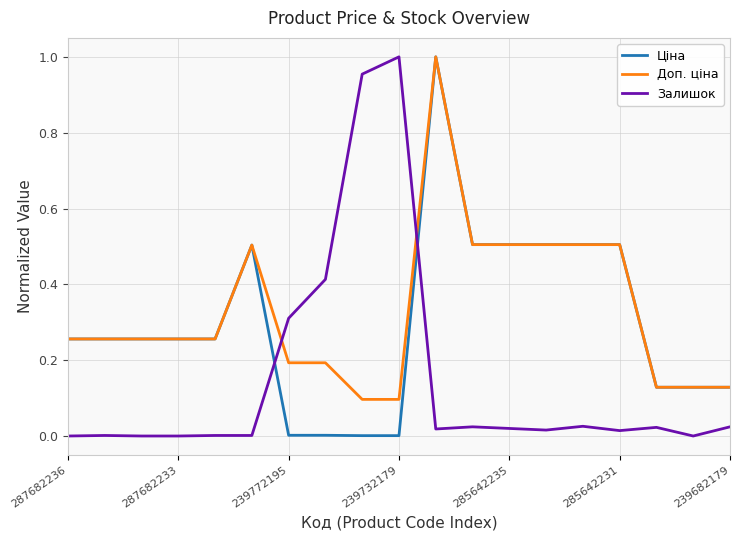

List the series in order of their overall mean, highest first.

Доп. ціна, Ціна, Залишок